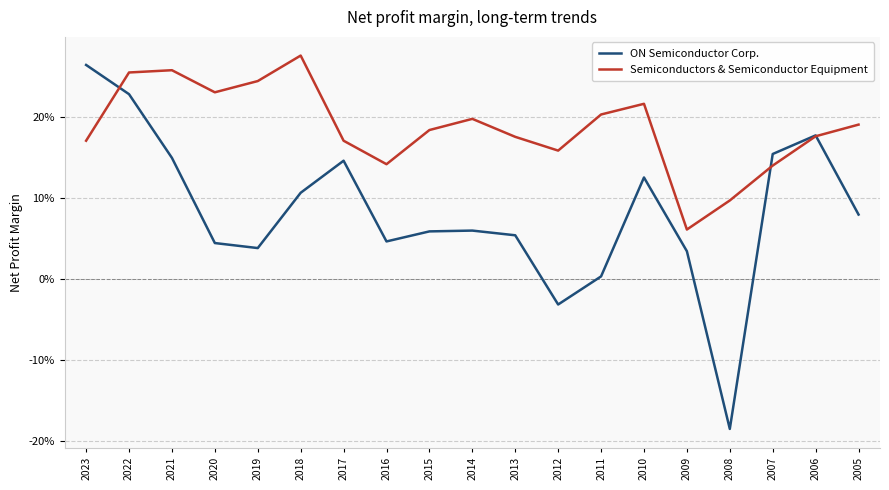

What is the difference between the Semiconductors & Semiconductor Equipment values at 2012 and 2008?

6.2